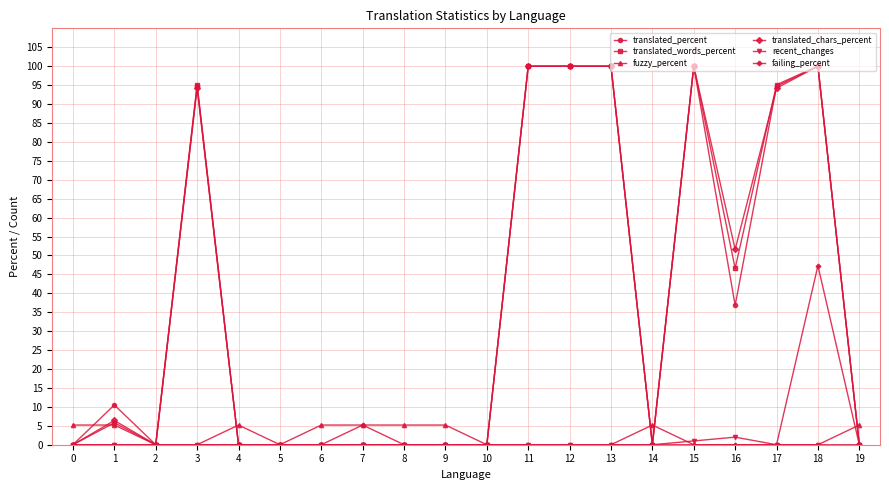

True or false: translated_chars_percent has more than 1 points higher than both neighbors.

True